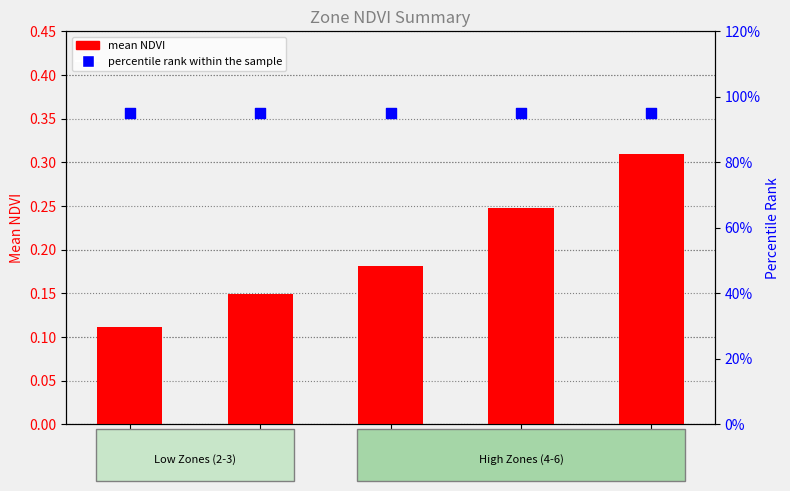

At how many categories does at least one series exceed 0?

5